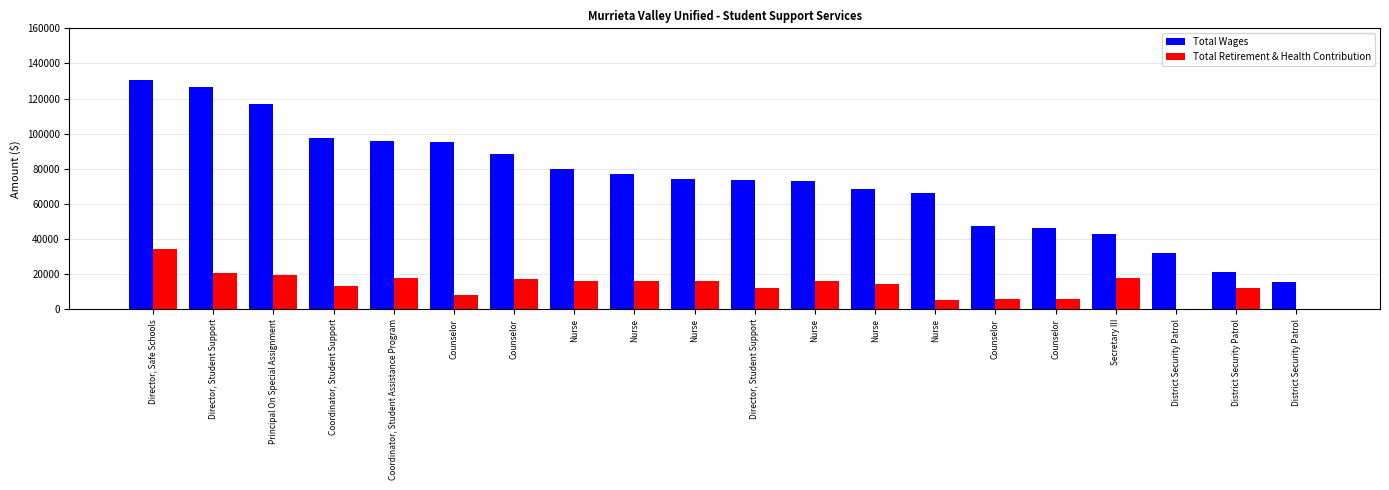

Are the bars grouped side by side (vs. stacked)?

Yes